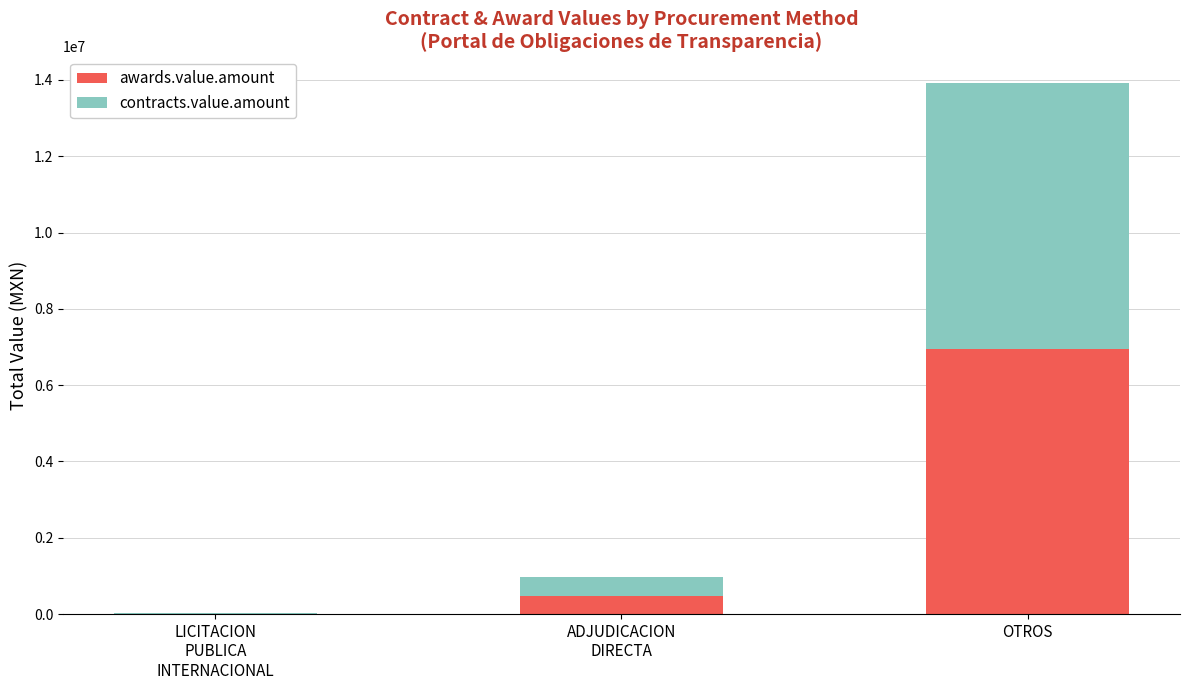

True or false: awards.value.amount has a value of 10031608.5 at OTROS.

False